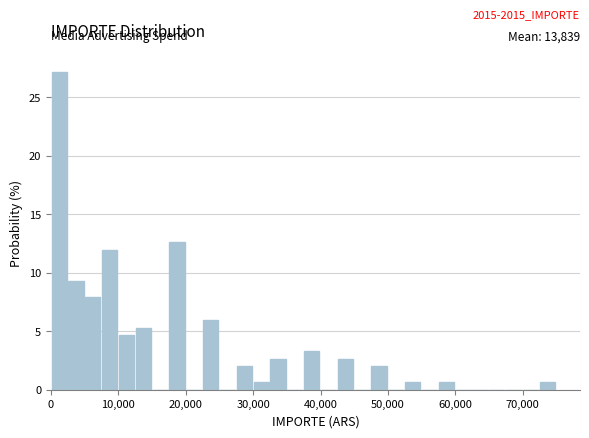

Read against the x-axis, roughly where is the centre of the tallest bar?

1000